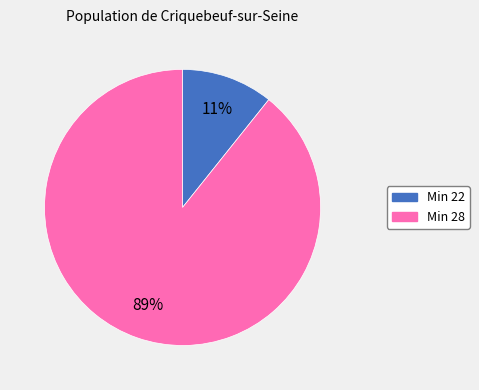

To the nearest percent, what is the average slice percentage?

50%